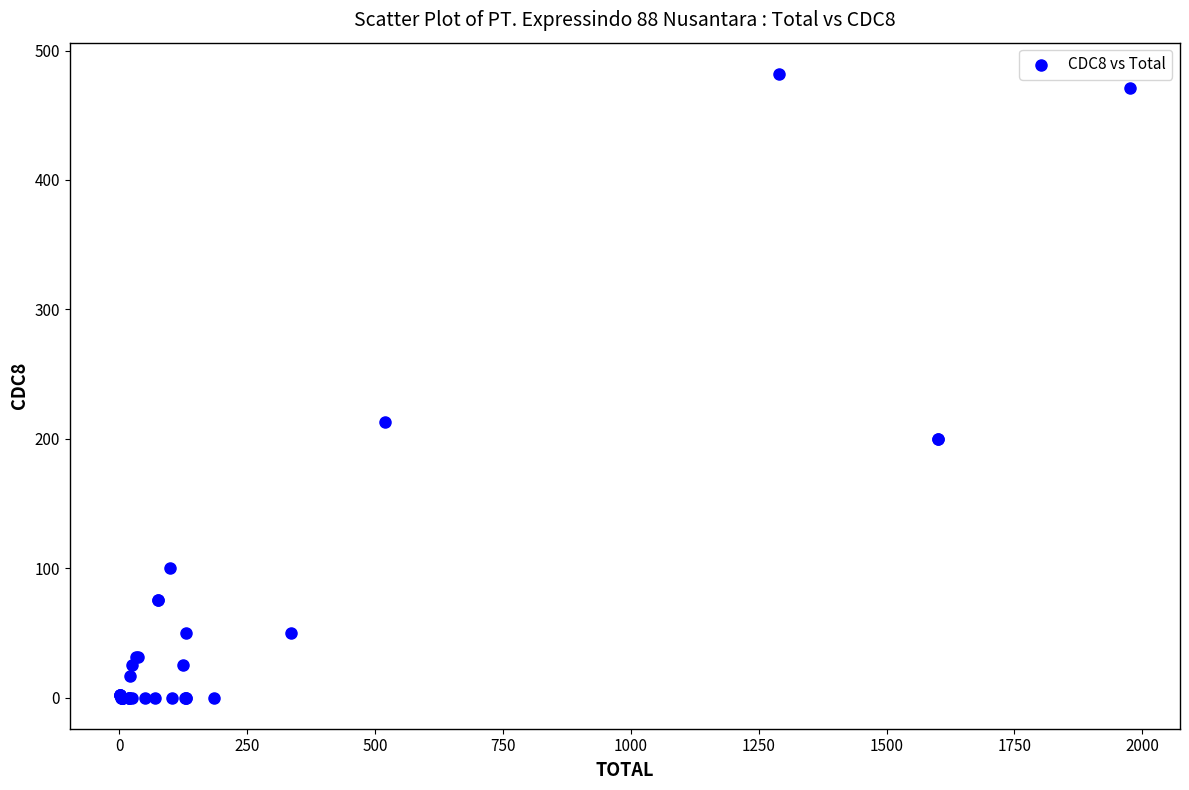

What Y value in the scatter plot is closest to 241?

213